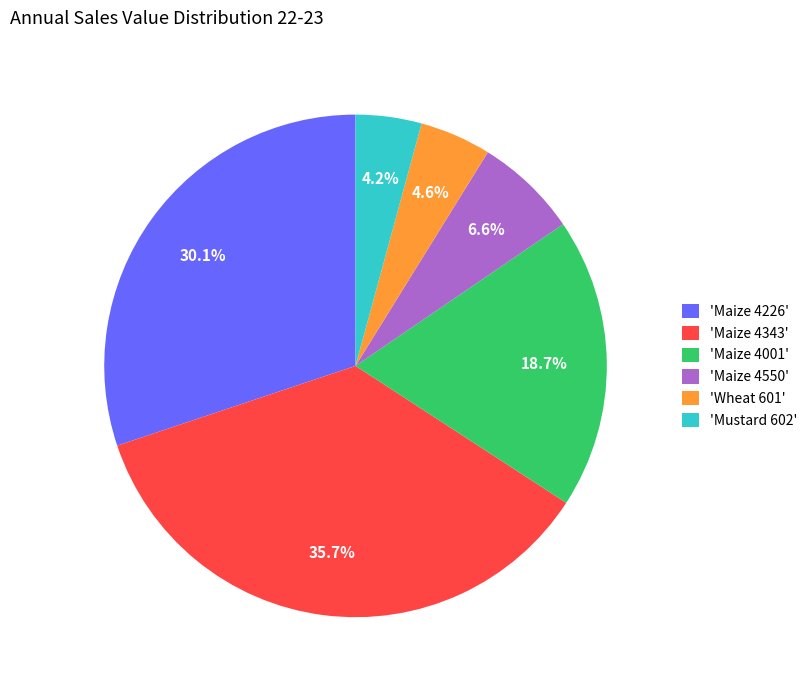

Combined, do 'Maize 4343' and 'Mustard 602' account for over 50%?

No